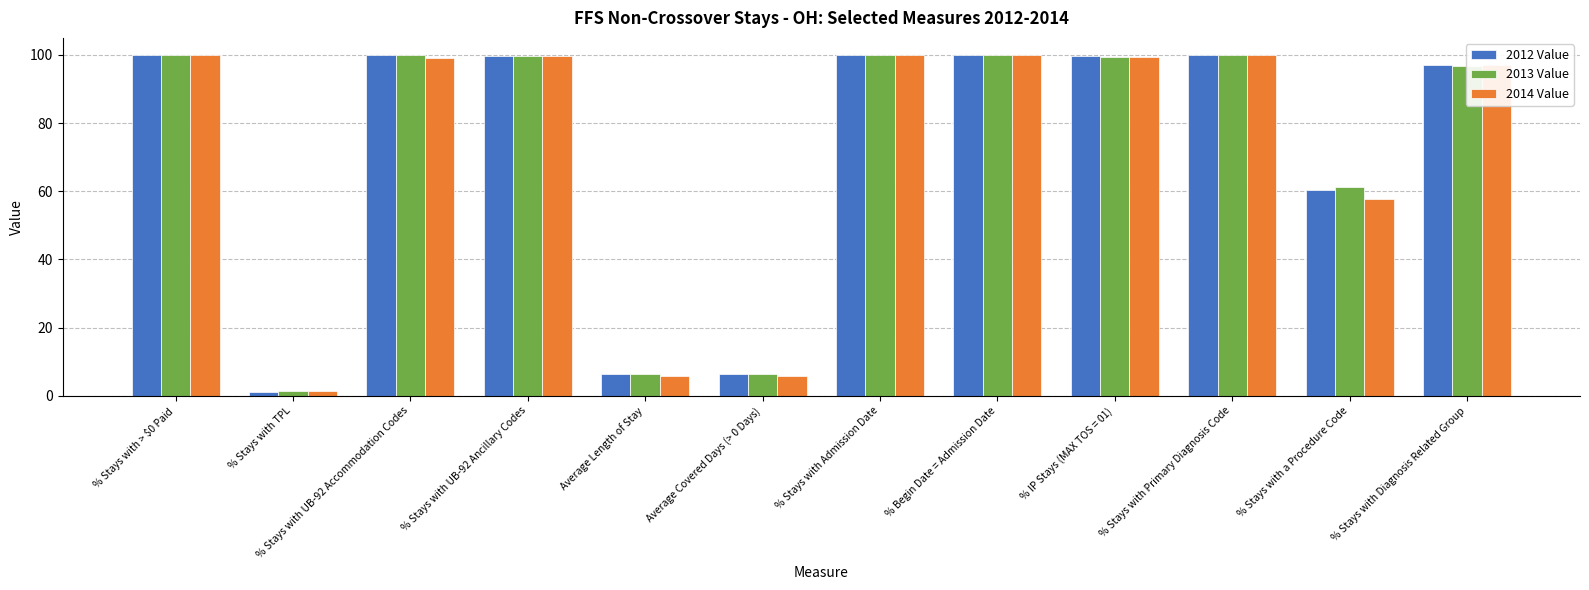

What value does the 2012 Value series have at % Stays with > $0 Paid?

100.0